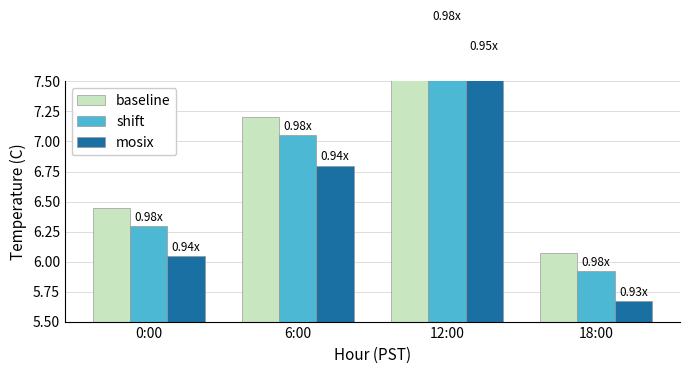

Reading left to right, what are all the values shown in this chart?

baseline: 0:00=6.5	6:00=7.2	12:00=8.1	18:00=6.1
shift: 0:00=6.3	6:00=7.0	12:00=8.0	18:00=5.9
mosix: 0:00=6.0	6:00=6.8	12:00=7.7	18:00=5.7